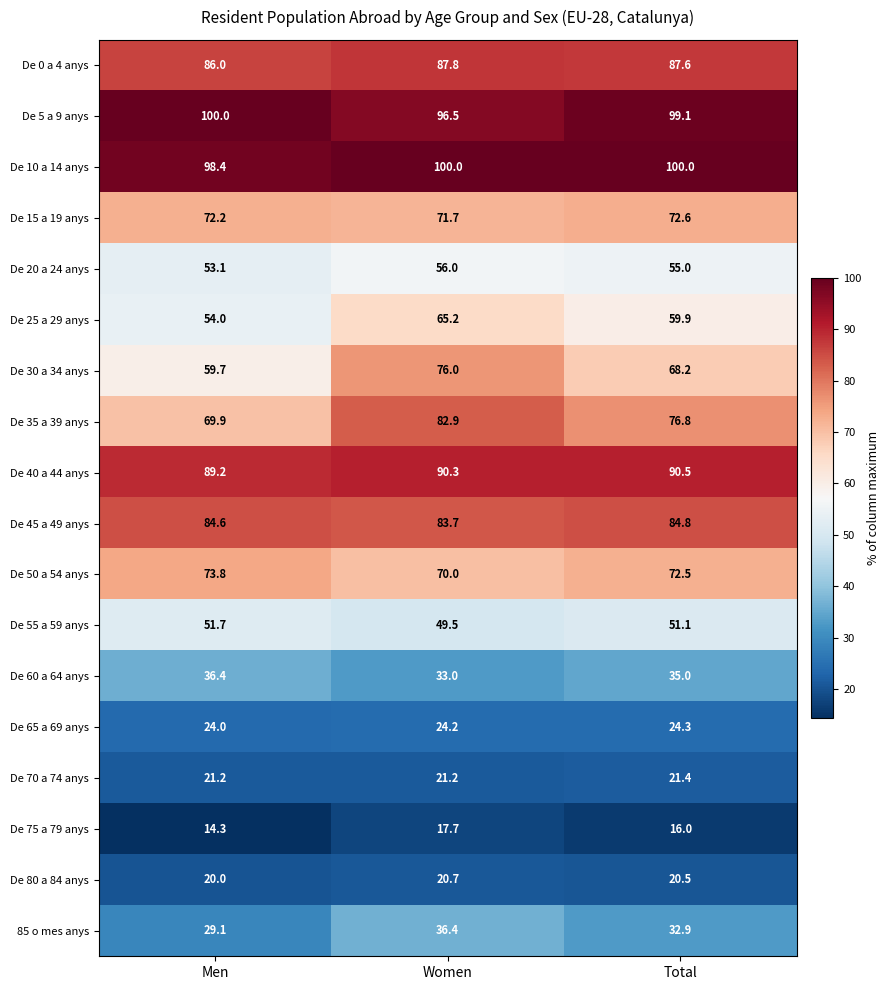

At which category is the sum across all series the highest?

Women